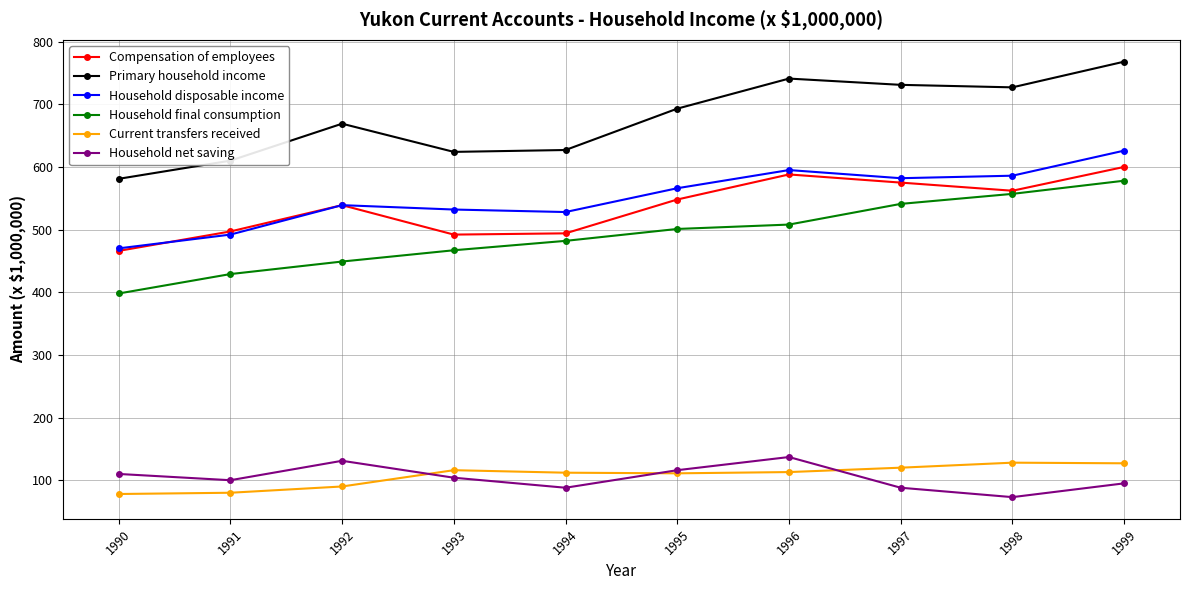

What is the minimum value shown in the chart?

73